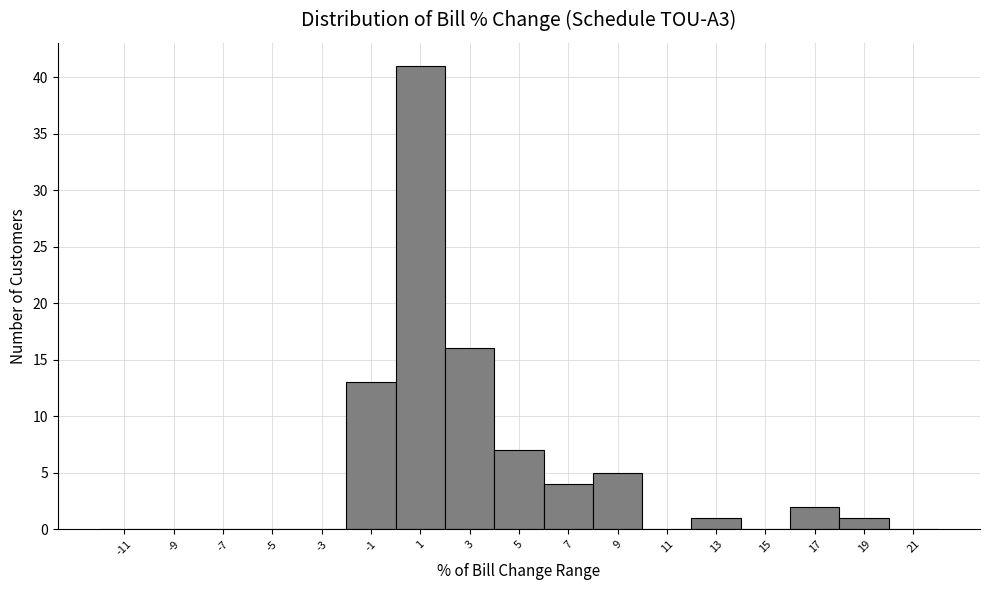

Reading left to right, list every bar in this chart as the range it spans on the x-axis followed by its height. The values are not printed on the chart, so give them approximately, as read against the axis.

-12 to -10: 0
-10 to -8: 0
-8 to -6: 0
-6 to -4: 0
-4 to -2: 0
-2 to 0: 13
0 to 2: 41
2 to 4: 16
4 to 6: 7
6 to 8: 4
8 to 10: 5
10 to 12: 0
12 to 14: 1
14 to 16: 0
16 to 18: 2
18 to 20: 1
20 to 22: 0